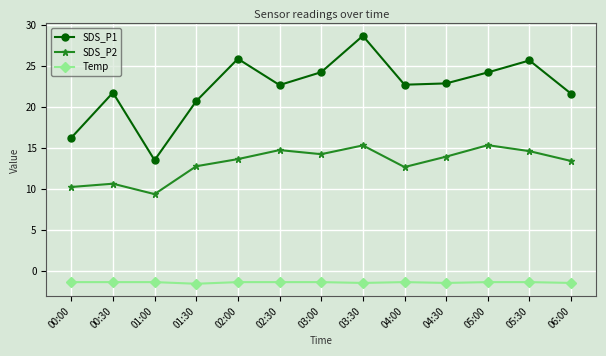

Rank the series at 00:00 from highest to lowest value.

SDS_P1, SDS_P2, Temp